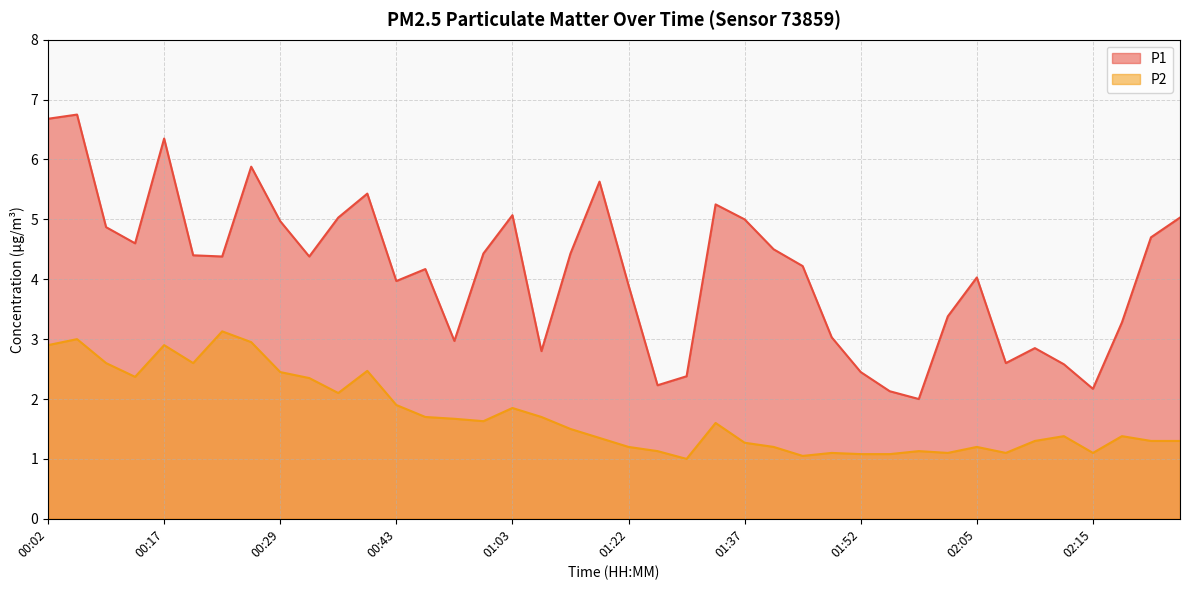

The P2 series shows 0.5 at 01:50. True or false?

False